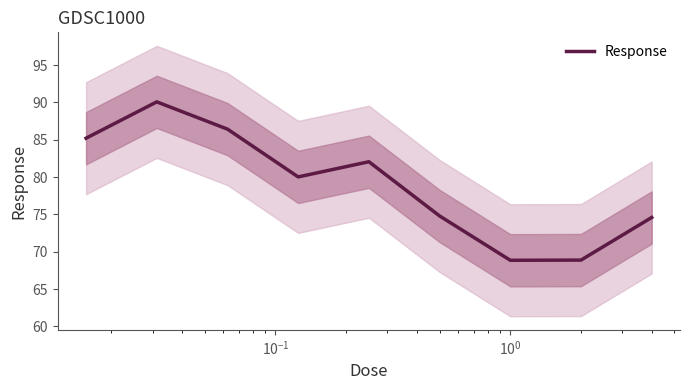

What is the lowest value of the Response series?

68.9